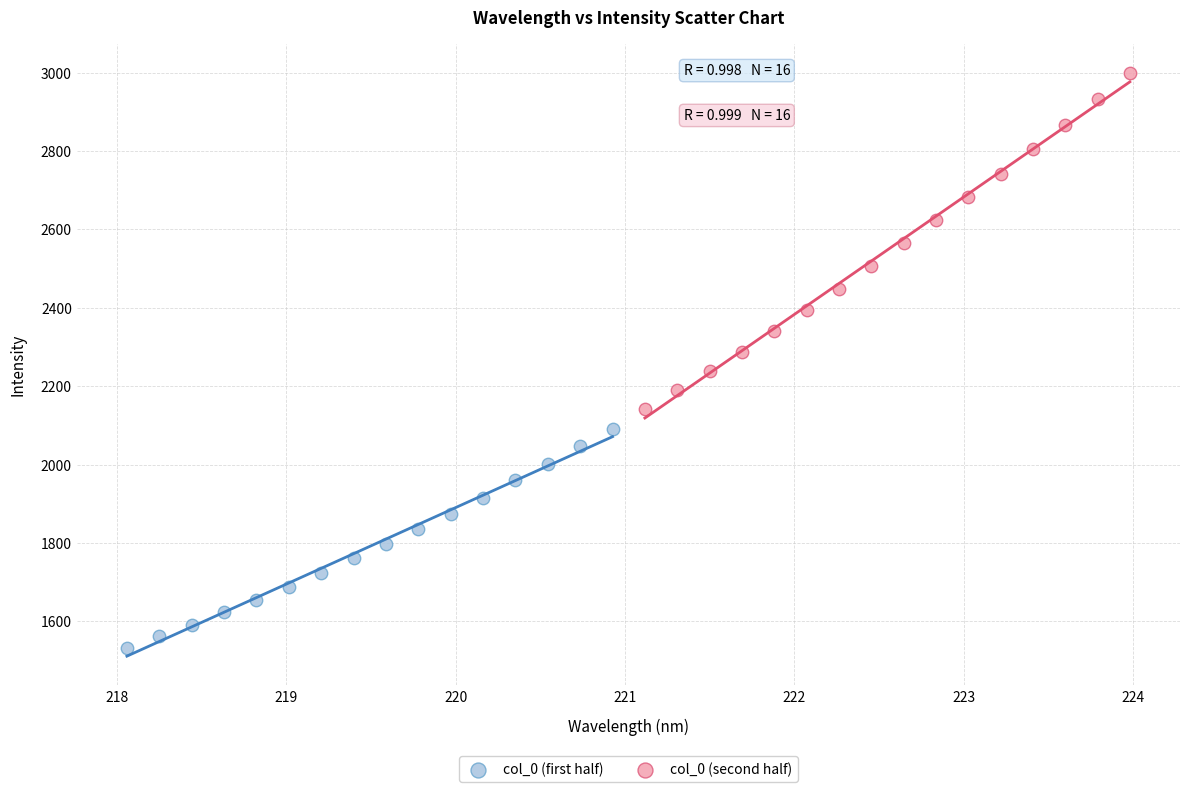

What are all the series names shown in the legend?

col_0 (first half), col_0 (second half)